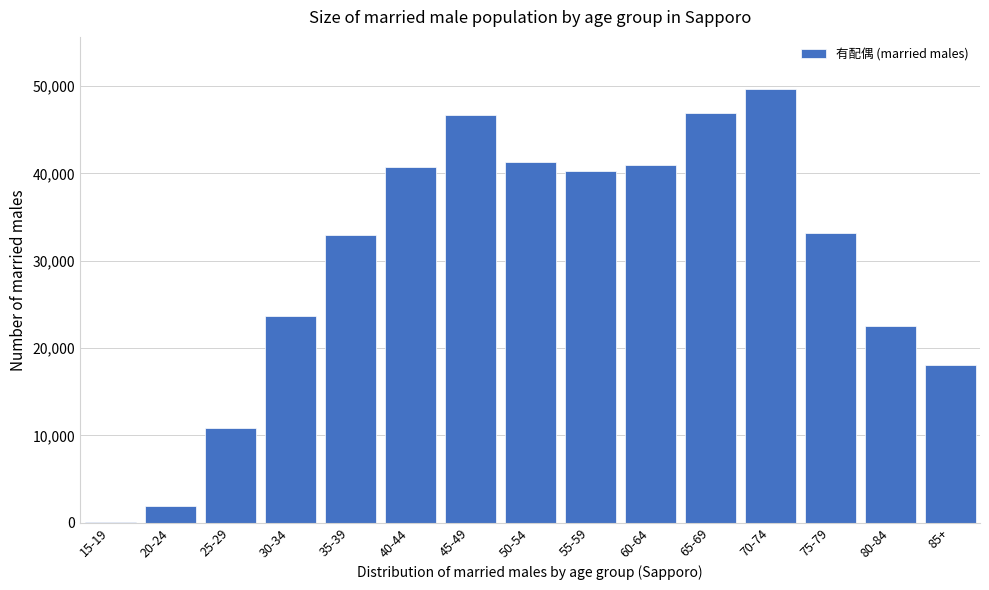

What is the greatest value displayed?

49661